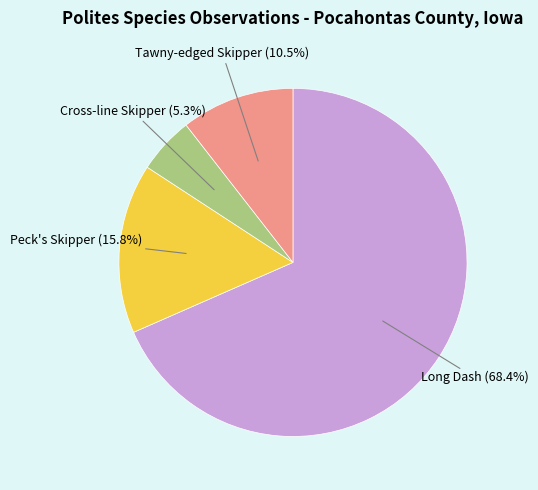

Does any single category account for the majority?

Yes